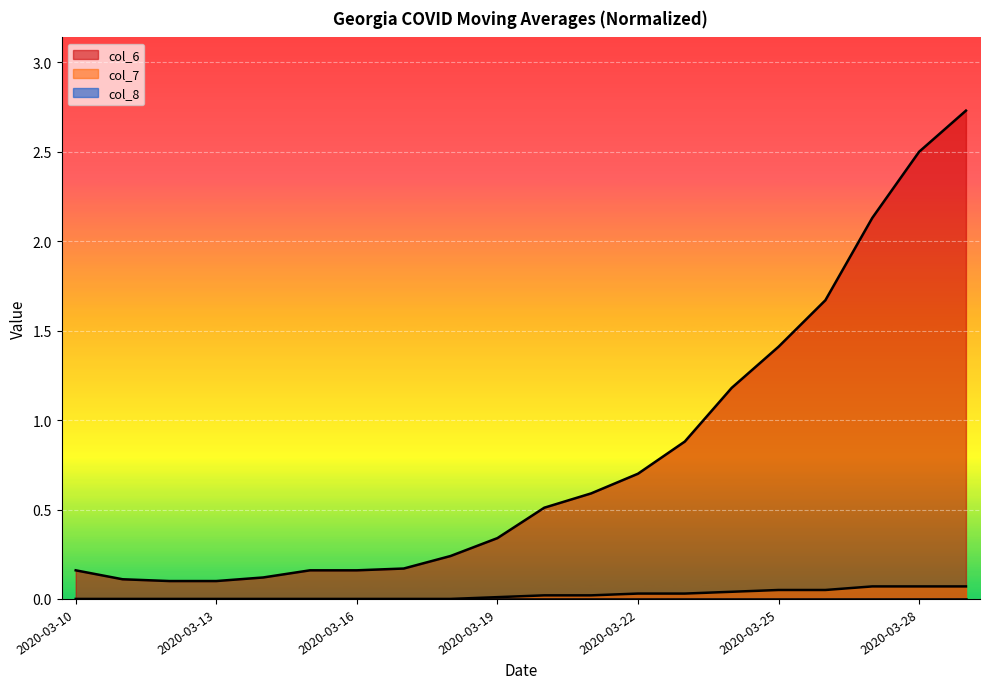

Reading left to right, transcribe all the data shown in this chart.

col_6: 0.2	0.1	0.1	0.1	0.1	0.2	0.2	0.2	0.2	0.3	0.5	0.6	0.7	0.9	1.2	1.4	1.7	2.1	2.5	2.7
col_7: 0.0	0.0	0.0	0.0	0.0	0.0	0.0	0.0	0.0	0.0	0.0	0.0	0.0	0.0	0.0	0.1	0.1	0.1	0.1	0.1